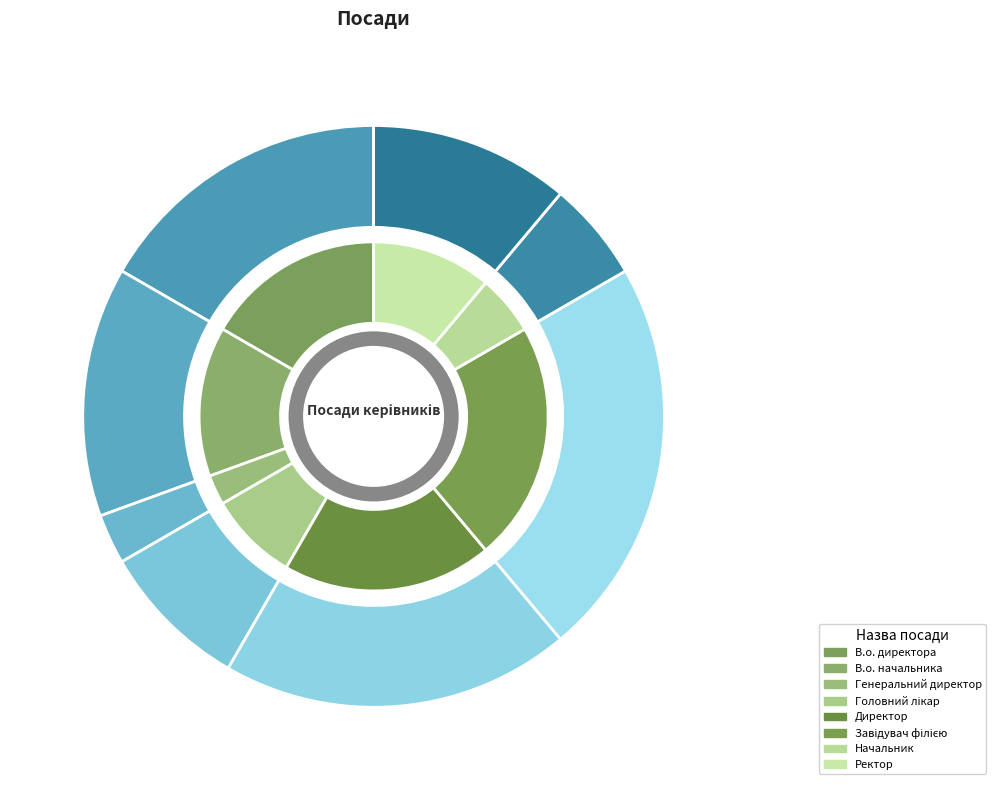

Is В.о. директора the majority of the pie?

No